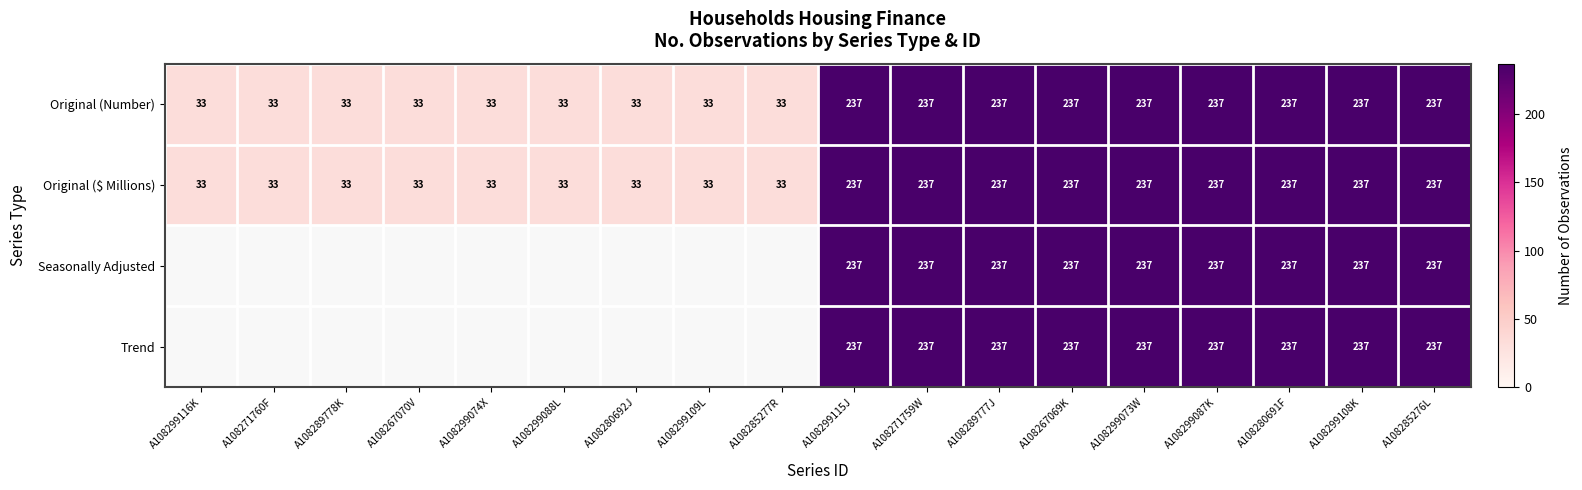

How many Original (Number) values are between 33 and 237?

18